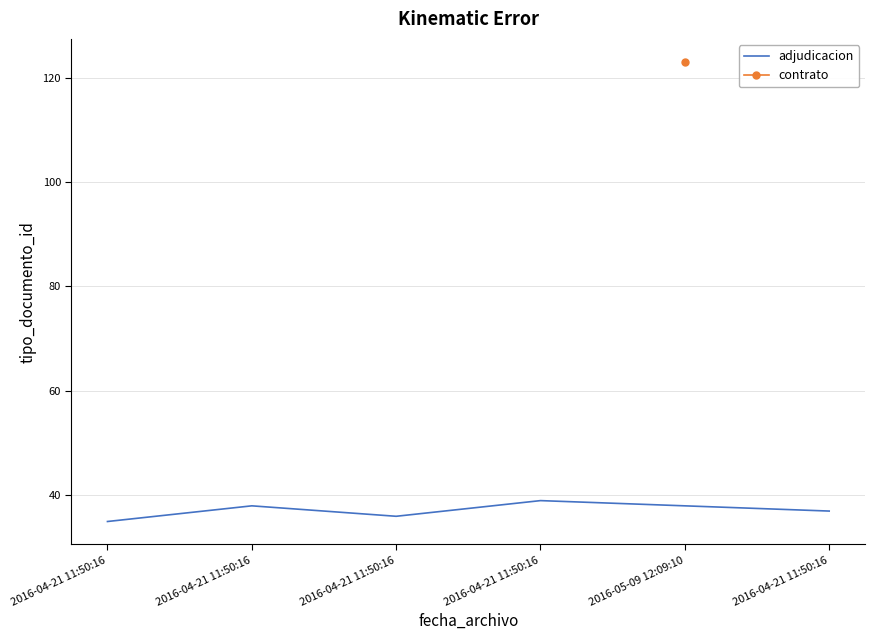

The chart shows a value of 35 at 2016-04-21 11:50:16. True or false?

True